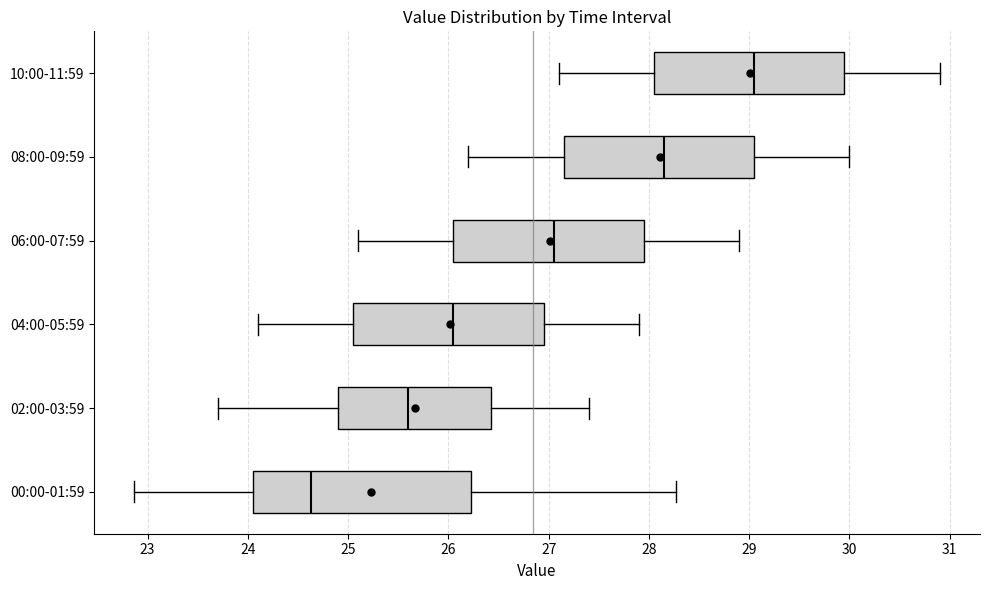

Where does the right whisker of the box for 02:00-03:59 end on the x-axis? The values are not printed on the chart, so give them approximately, as read against the axis.

27.4